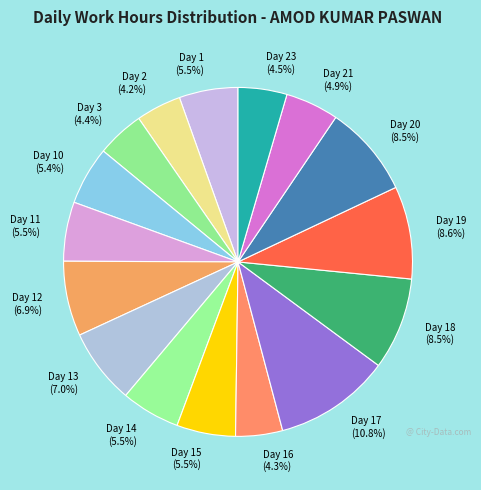

Do Day 20 and Day 17 together represent more than half of the pie?

No